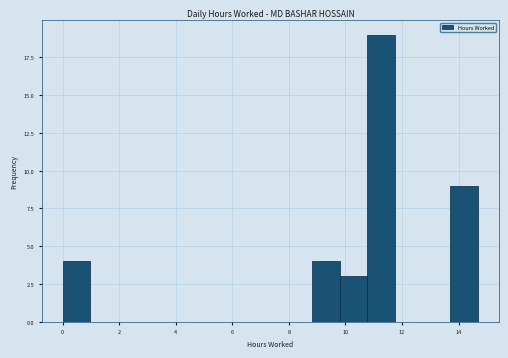

Reading left to right, list every bar in this chart as the range it spans on the x-axis followed by its height. Neither the bar edges nor the heights are printed on the chart, so give them approximately, as read against the axes.

0.0 to 1.0: 4
1.0 to 2.0: 0
2.0 to 3.0: 0
3.0 to 4.0: 0
4.0 to 4.8: 0
4.8 to 5.8: 0
5.8 to 6.8: 0
6.8 to 7.8: 0
7.8 to 8.8: 0
8.8 to 9.8: 4
9.8 to 10.8: 3
10.8 to 11.8: 19
11.8 to 12.8: 0
12.8 to 13.8: 0
13.8 to 14.6: 9